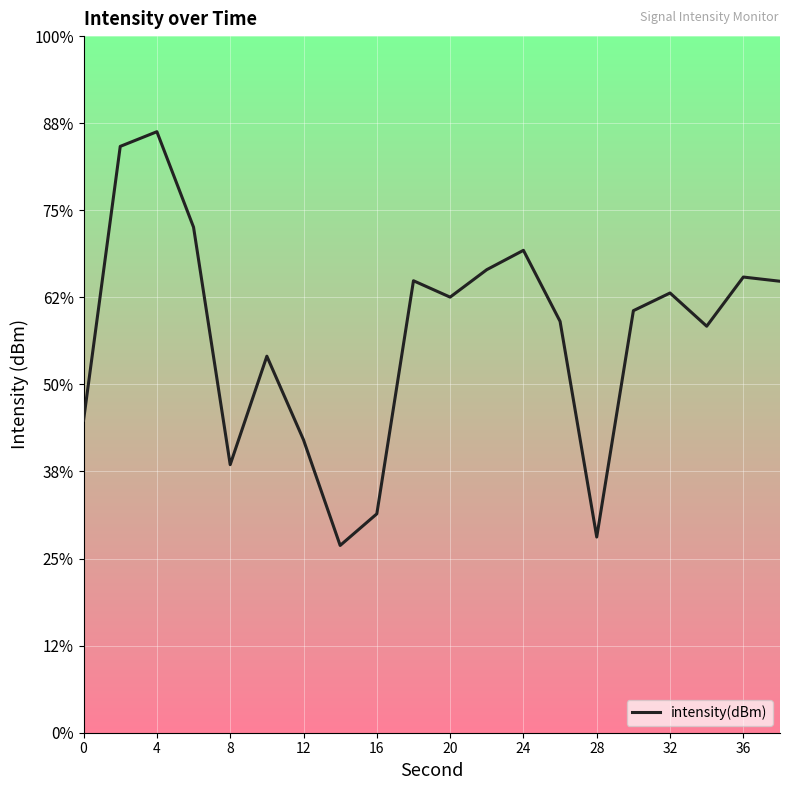

Does the chart display data point markers on the line(s)?

No